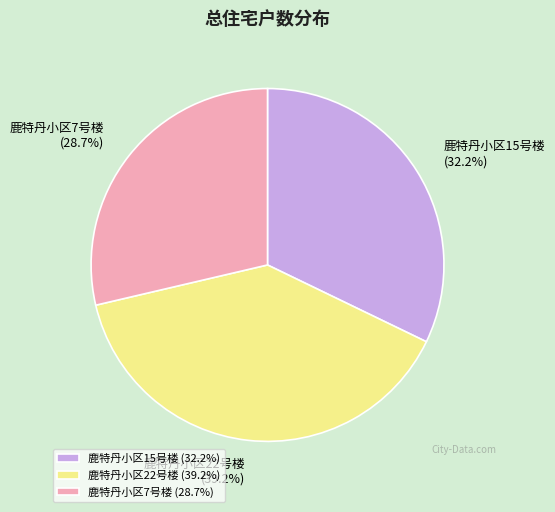

Does 鹿特丹小区15号楼 account for over 50% of the chart?

No